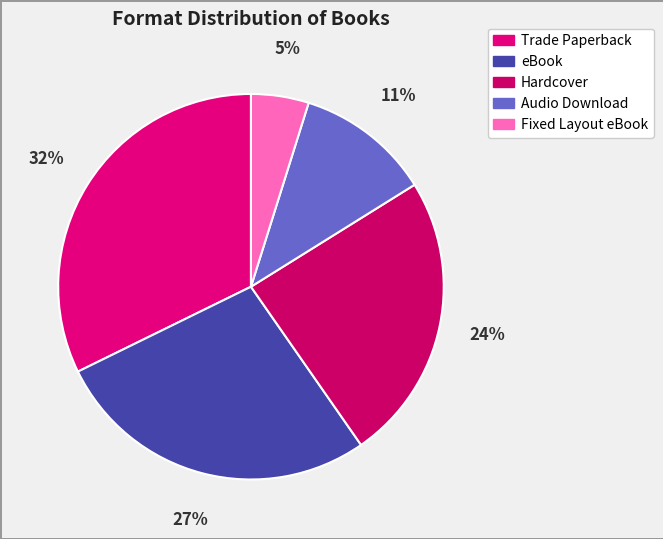

What is the largest slice in the pie chart?

Trade Paperback